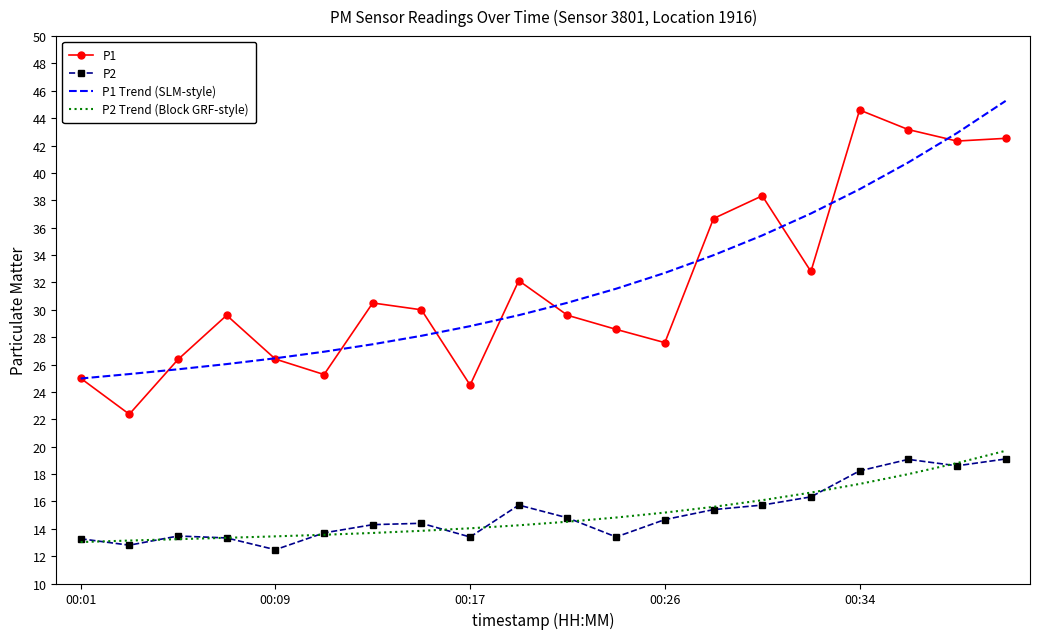

True or false: P2 and P1 Trend (SLM-style) cross at least once.

False